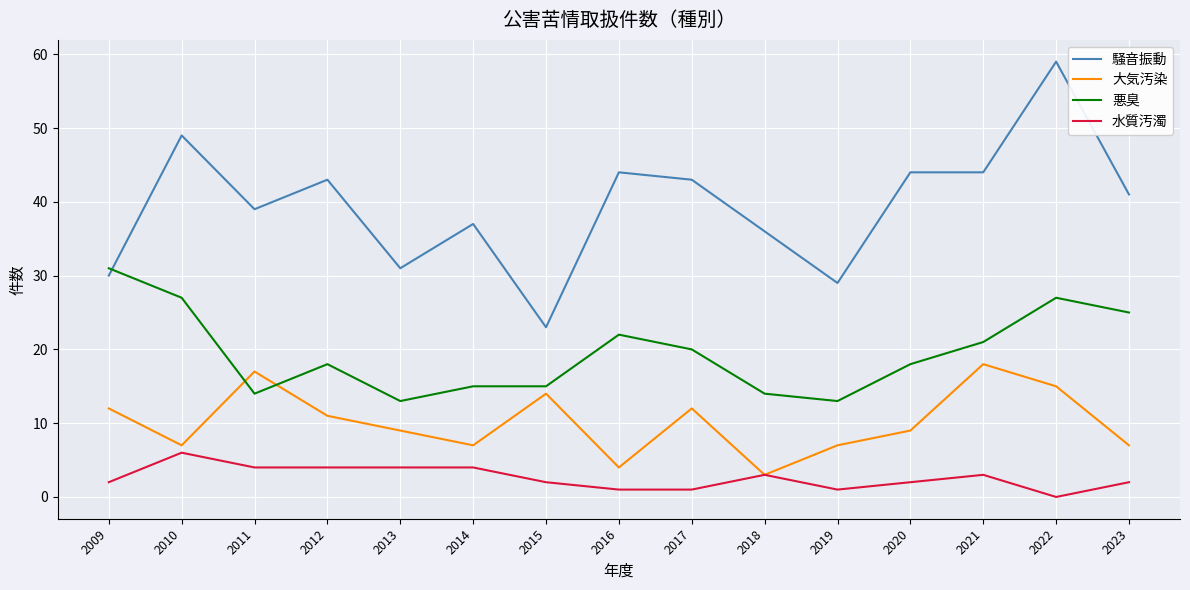

Reading right to left, transcribe all the data shown in this chart.

騒音振動: 41	59	44	44	29	36	43	44	23	37	31	43	39	49	30
大気汚染: 7	15	18	9	7	3	12	4	14	7	9	11	17	7	12
悪臭: 25	27	21	18	13	14	20	22	15	15	13	18	14	27	31
水質汚濁: 2	0	3	2	1	3	1	1	2	4	4	4	4	6	2